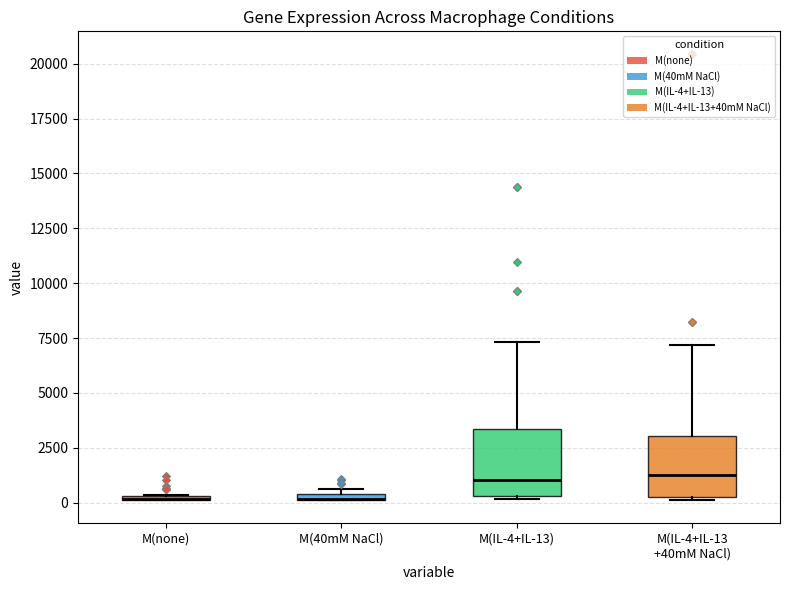

Where is the lower edge of the box for M(none) on the y-axis? The values are not printed on the chart, so give them approximately, as read against the axis.

0